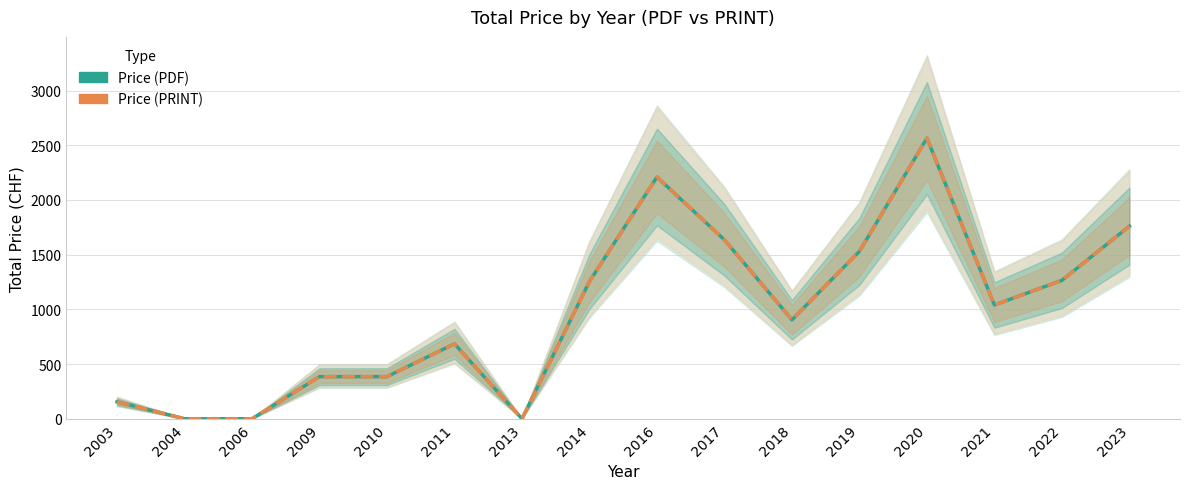

Rank the categories by Price (PDF) value from lowest to highest.

2004, 2006, 2013, 2003, 2009, 2010, 2011, 2018, 2021, 2014, 2022, 2019, 2017, 2023, 2016, 2020